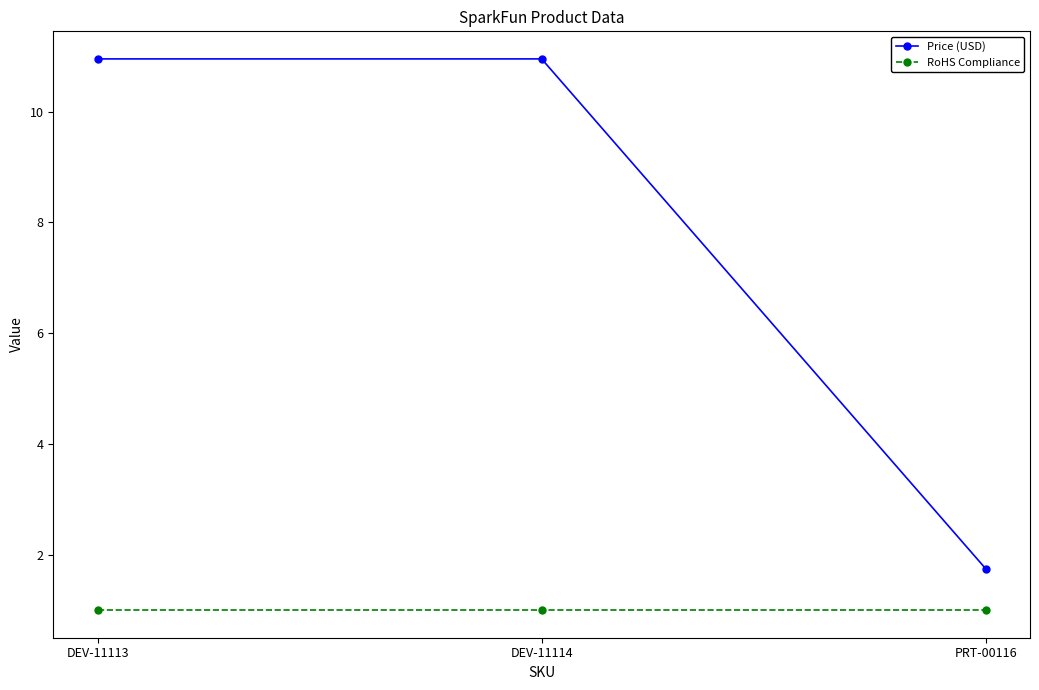

Which series changed the most between DEV-11114 and PRT-00116?

Price (USD)